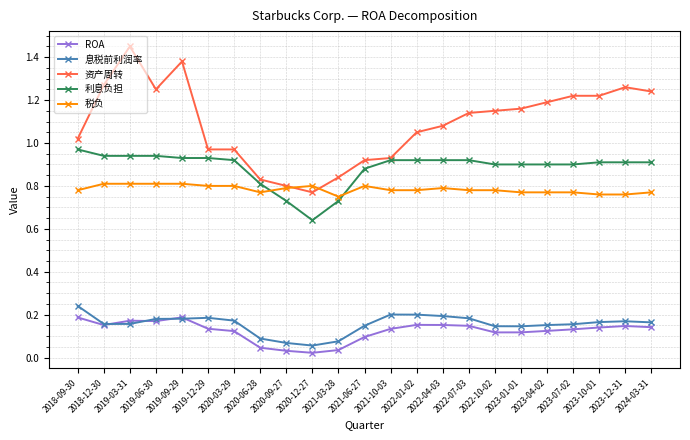

How many intersections are there between 税负 and 利息负担?

2